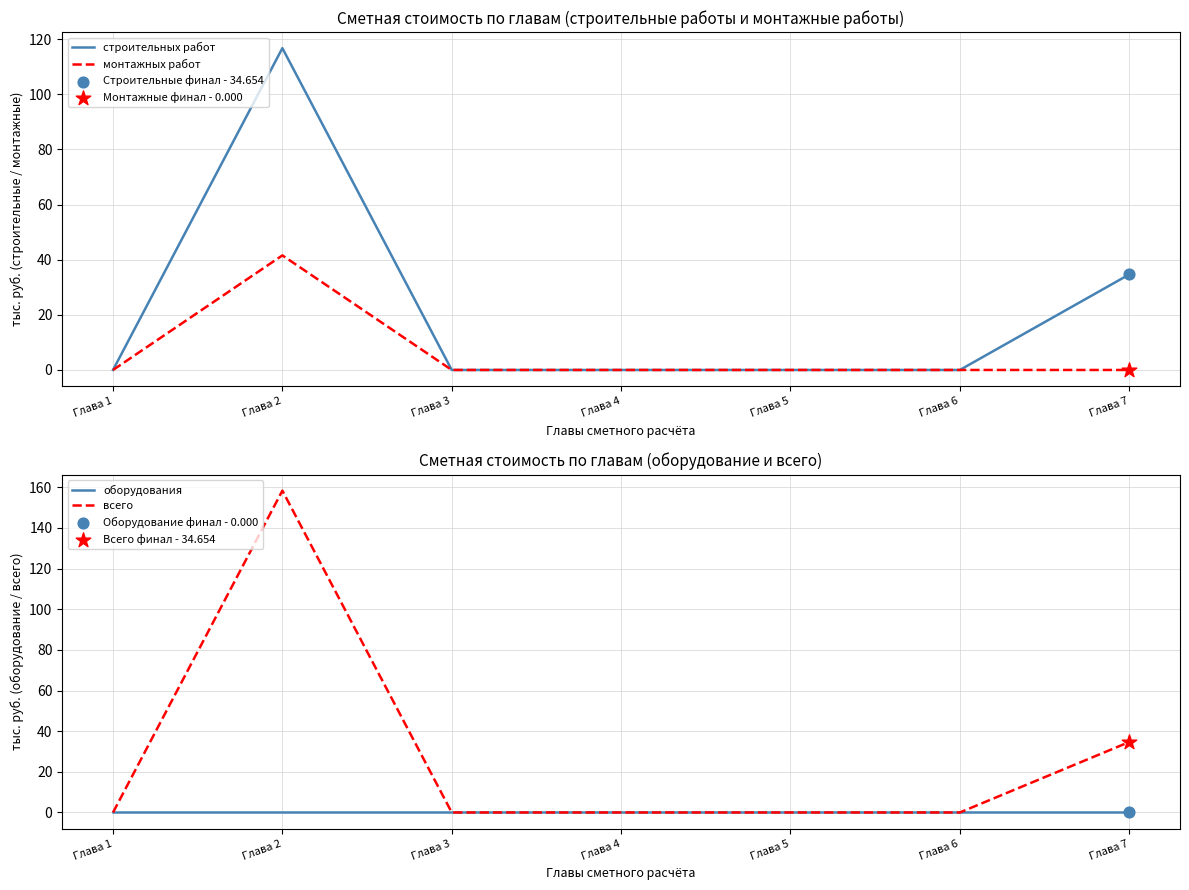

Which series contains the highest Y value?

всего